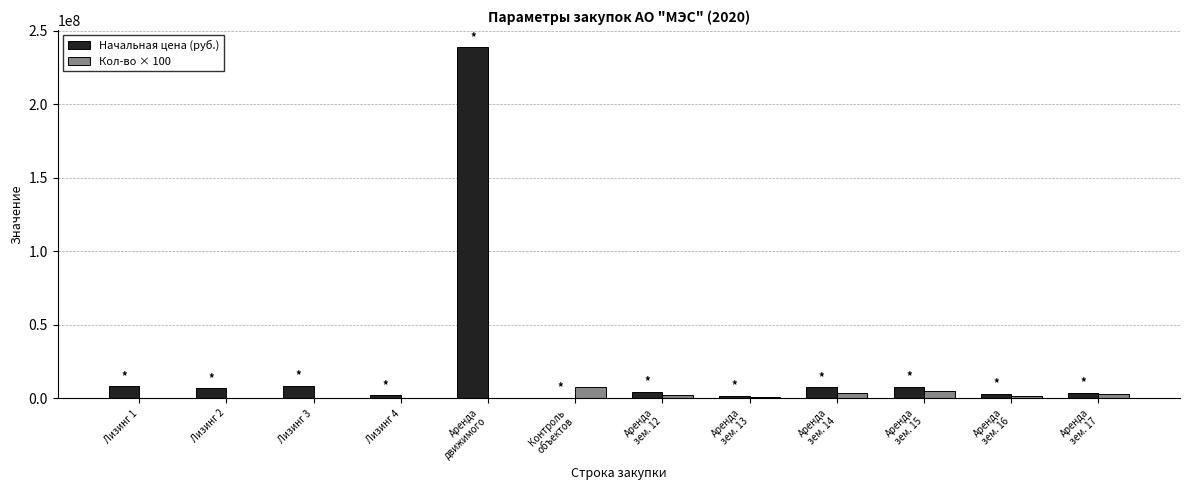

What is the highest value of the Начальная цена (руб.) series?

238771993.4